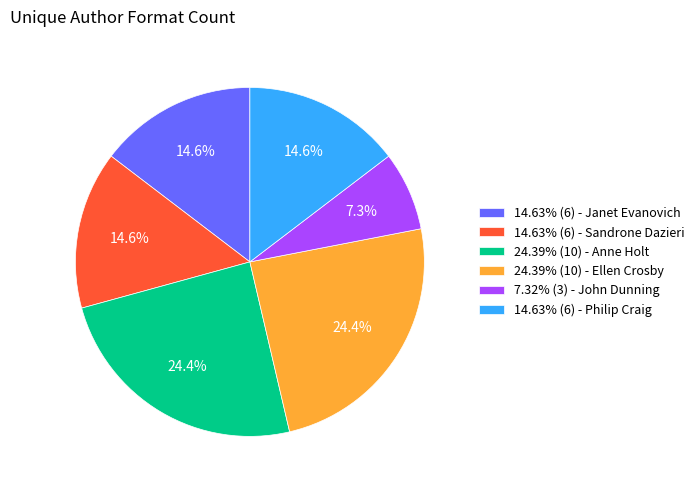

Does 14.63% (6) - Sandrone Dazieri represent more than half of the total?

No